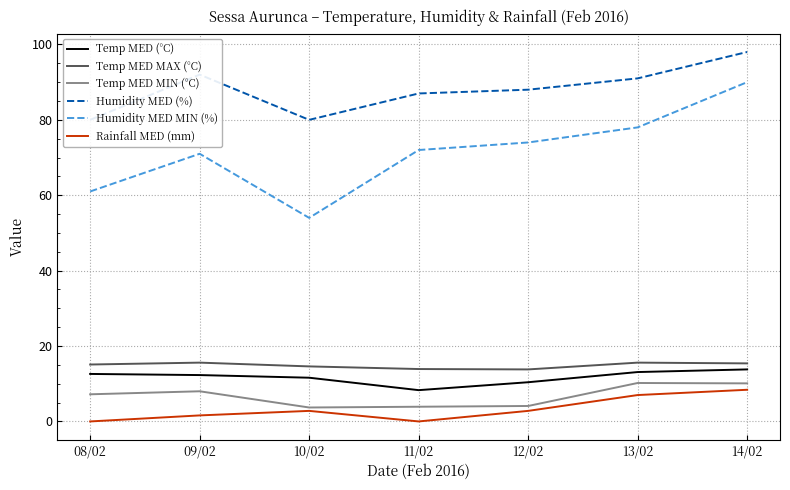

At which label is Rainfall MED (mm) closest to 4?

10/02